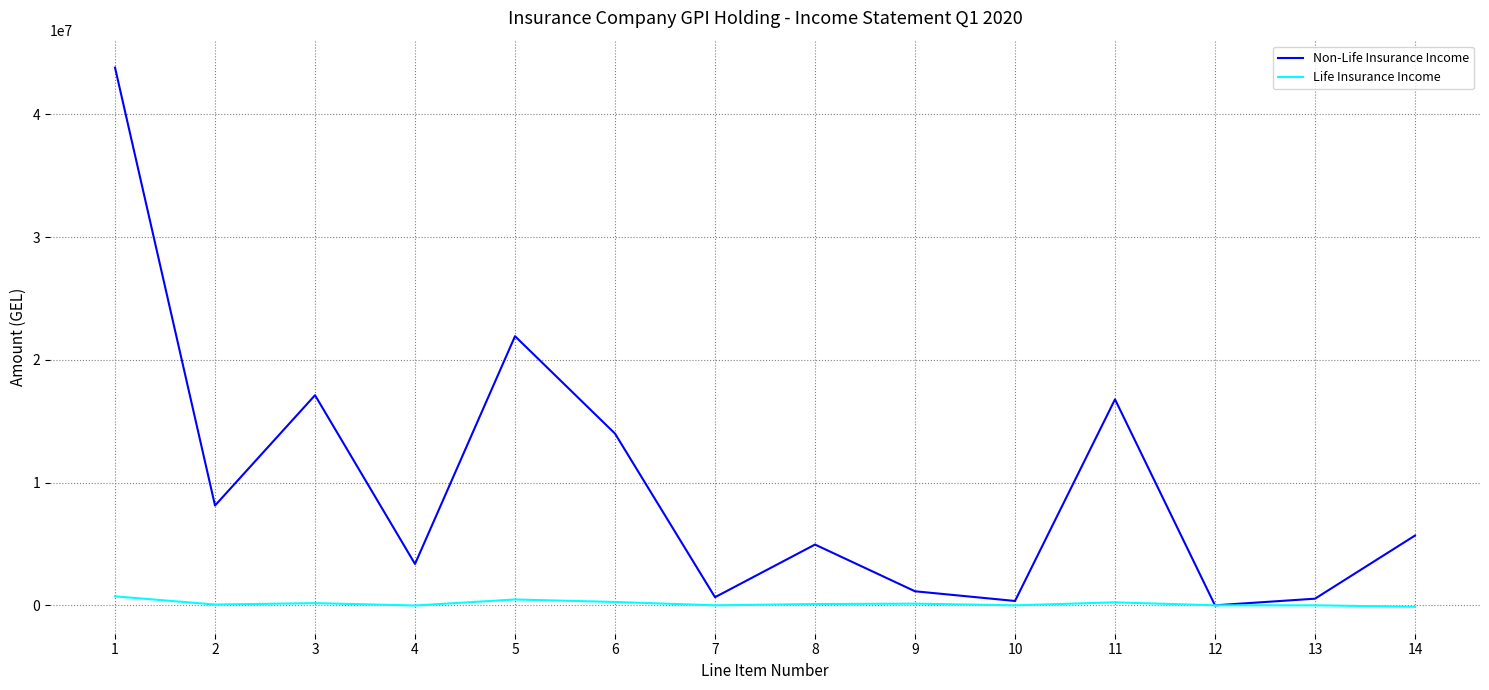

At which label does Non-Life Insurance Income reach its peak?

1